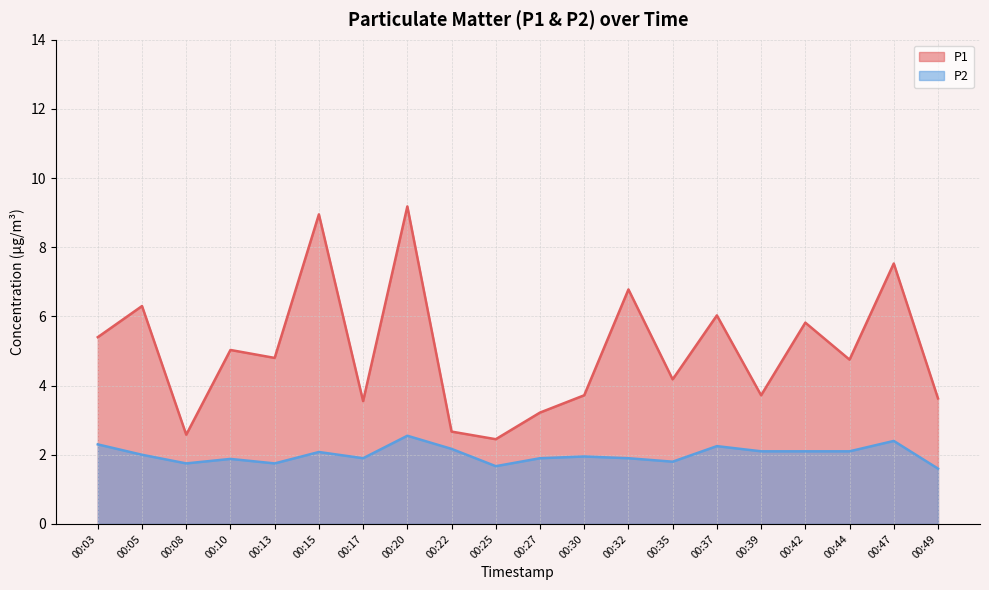

What is the difference between the maximum and minimum values in the P2 series?

0.9